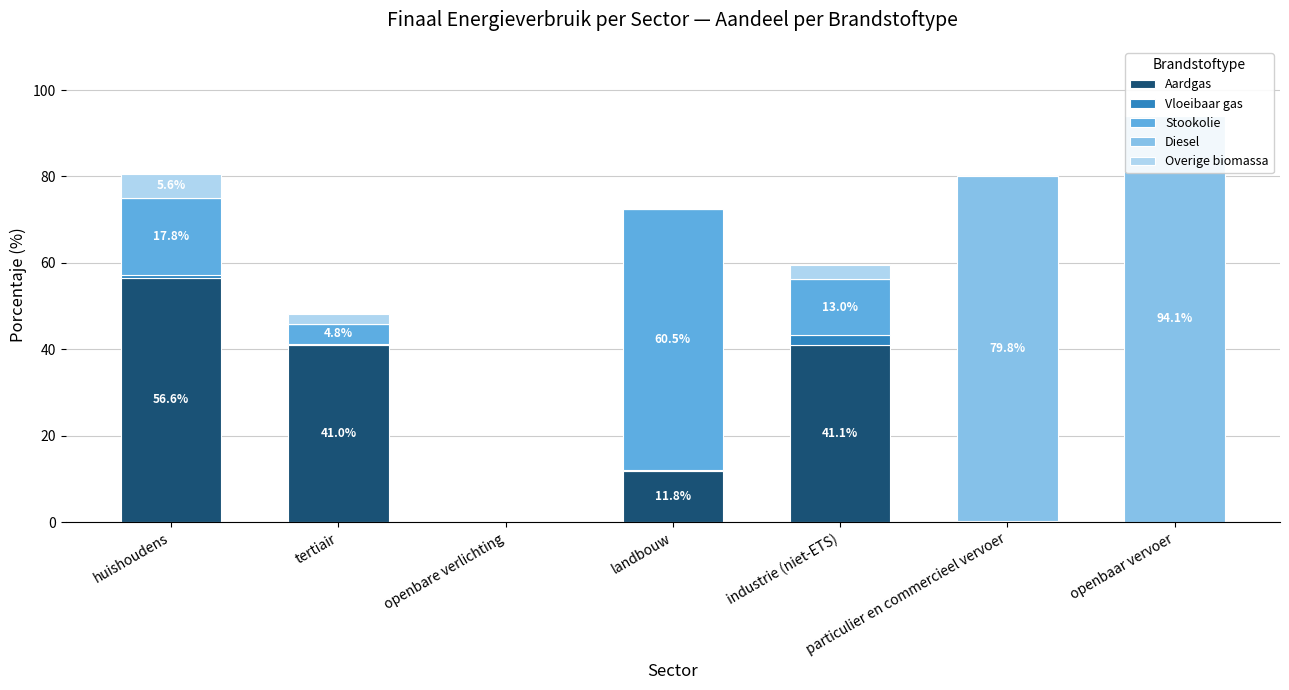

How many groups of bars are there?

7